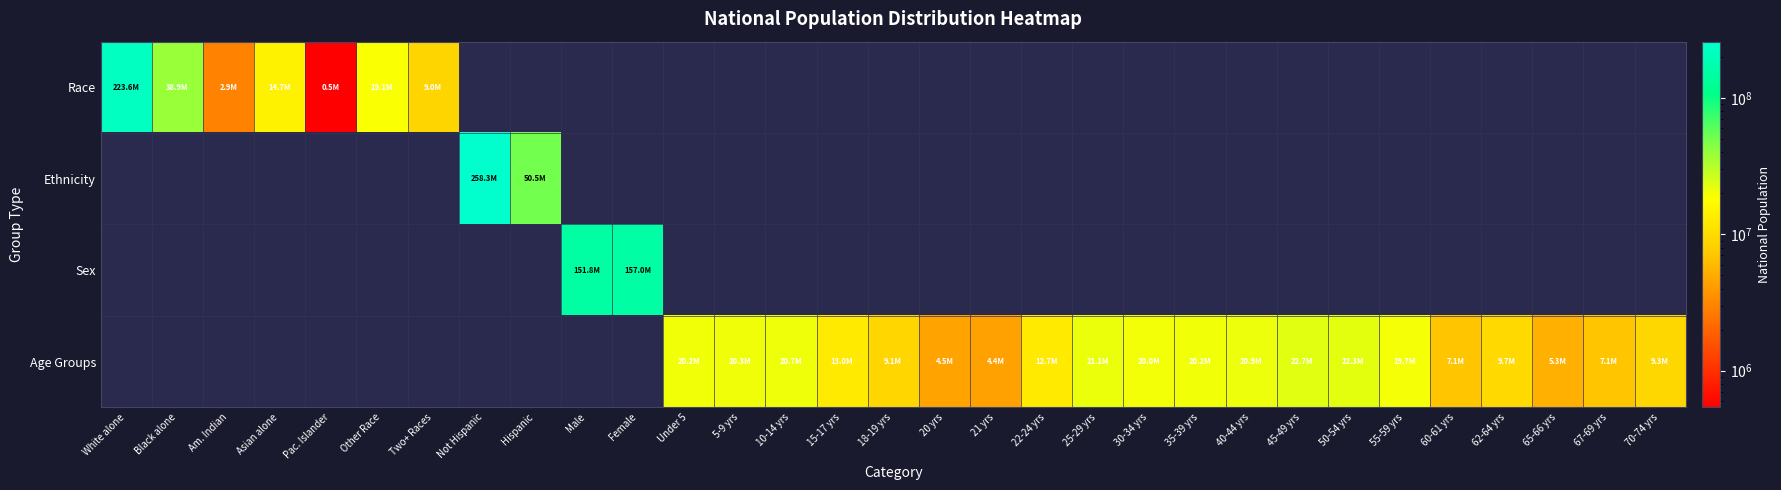

At how many categories does at least one series exceed 150775371?

4